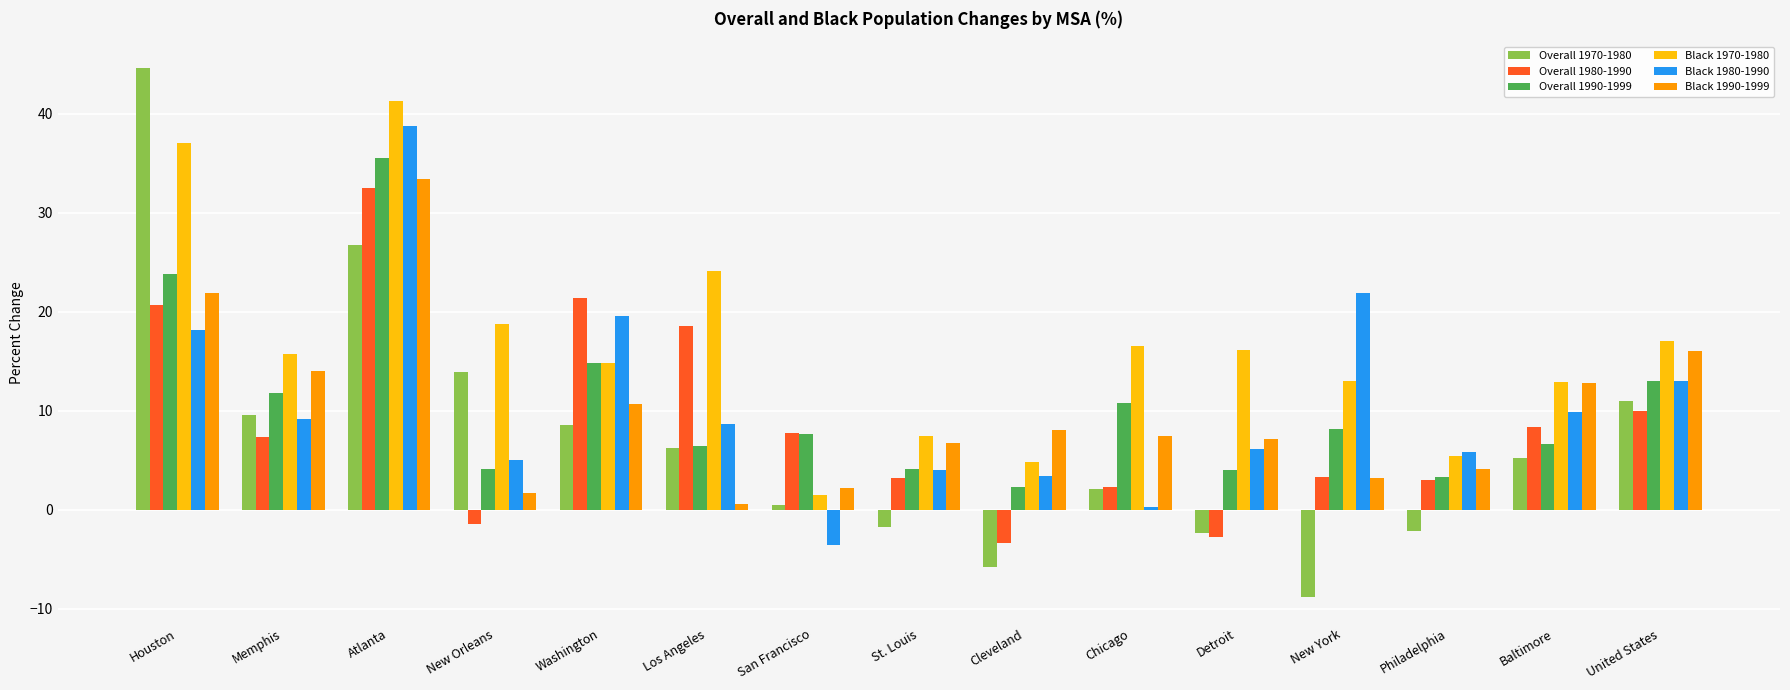

What is the approximate value of Overall 1990-1999 at Baltimore?

6.6